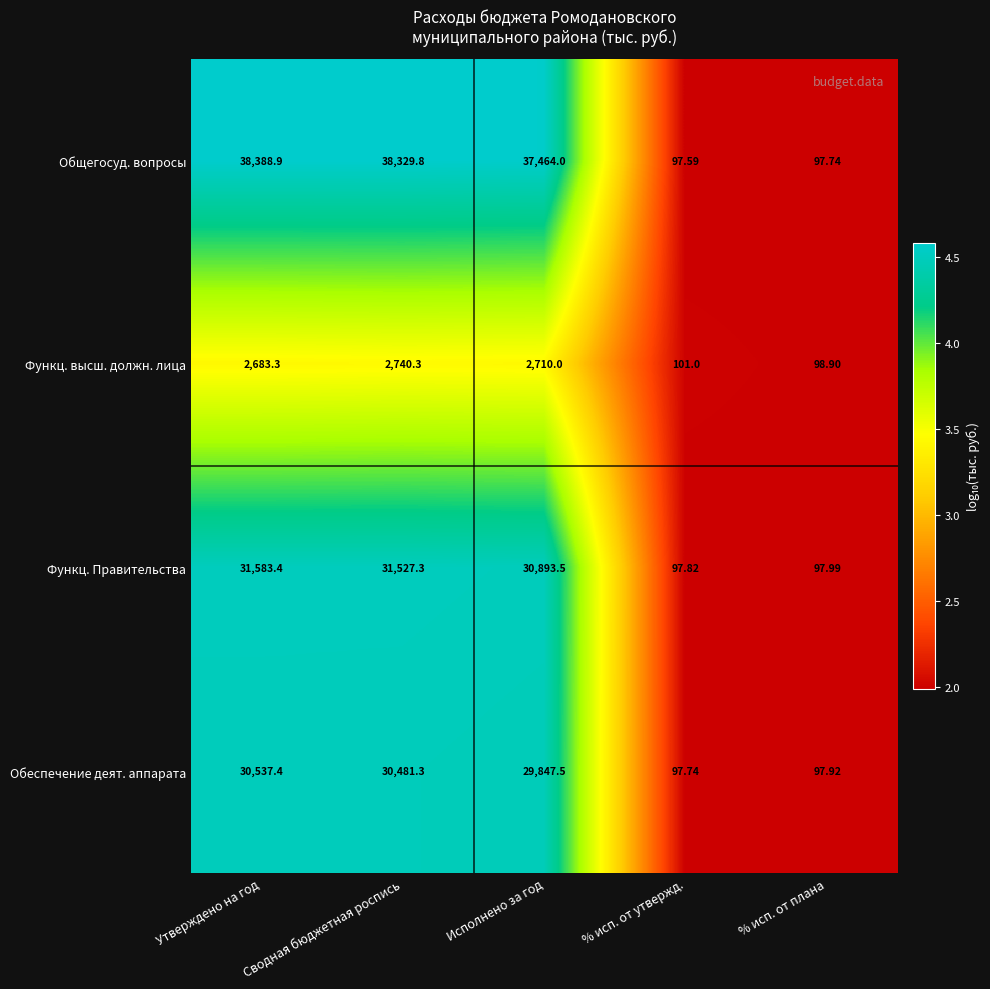

At which category does the chart reach its peak across all series?

Утверждено на год